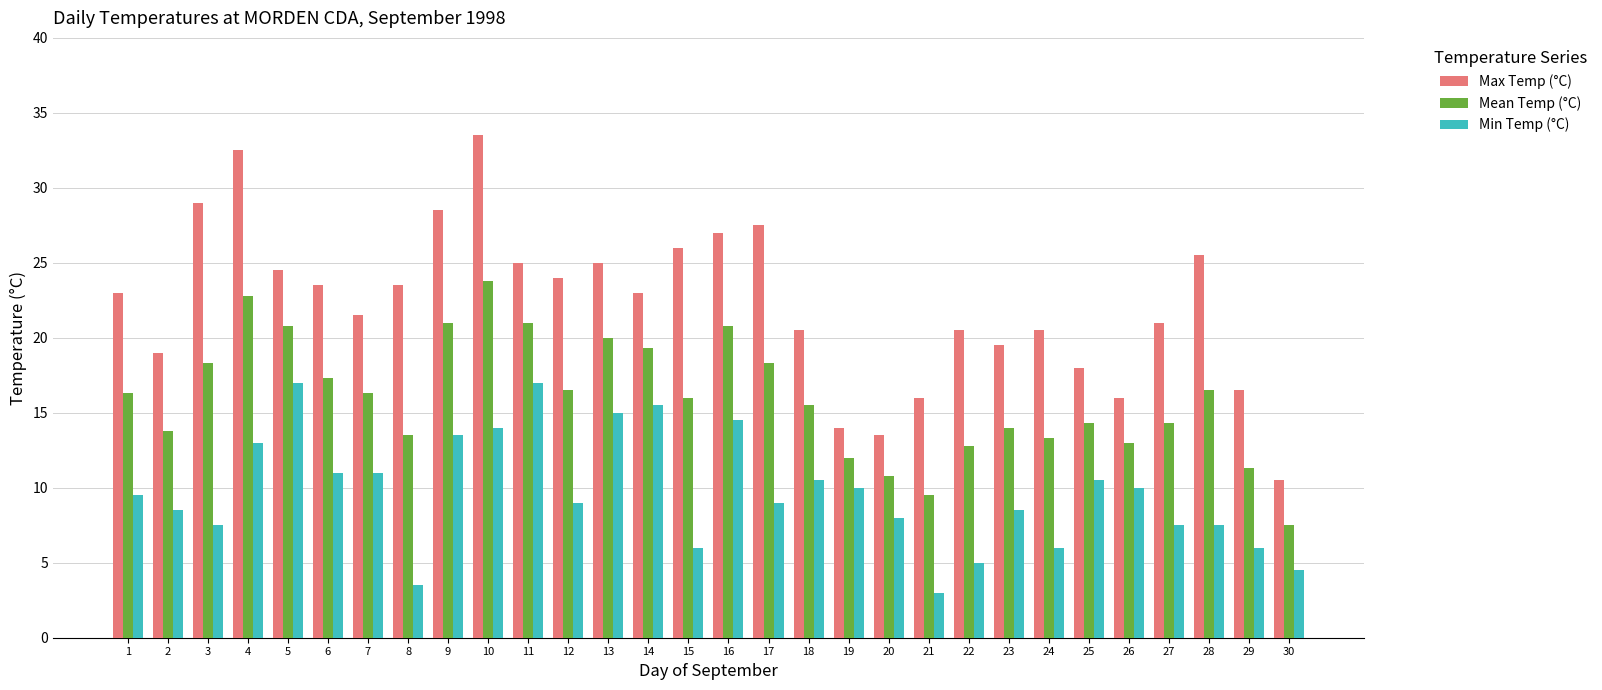

At 9, list the series in order from largest to smallest.

Max Temp (°C), Mean Temp (°C), Min Temp (°C)